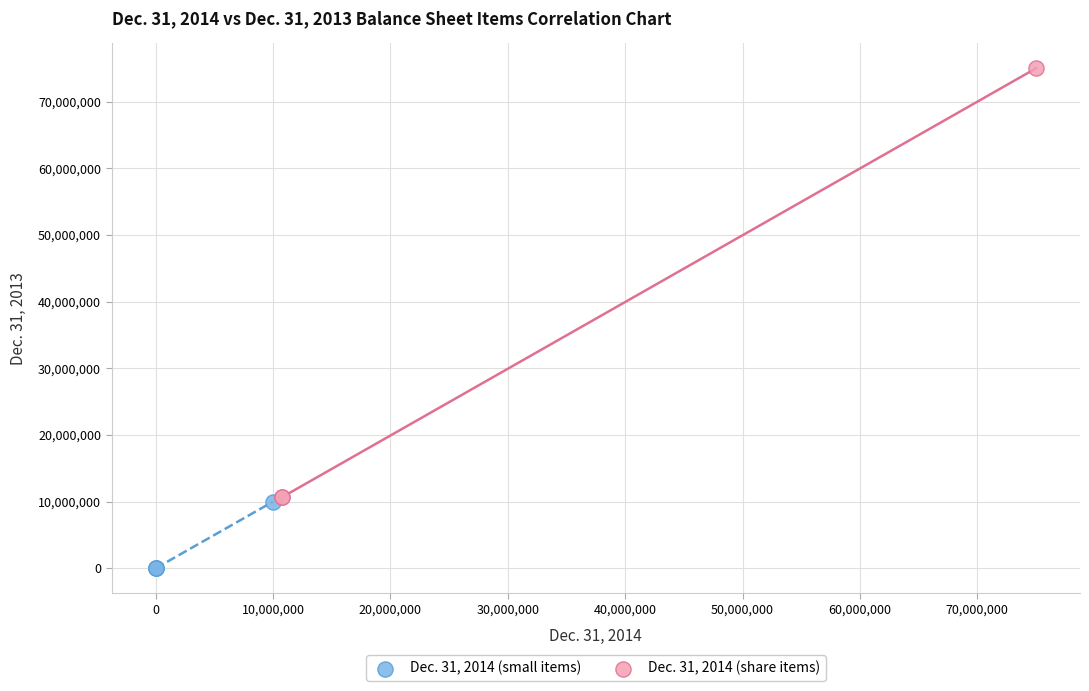

Which series contains the highest Y value?

Dec. 31, 2014 (share items)